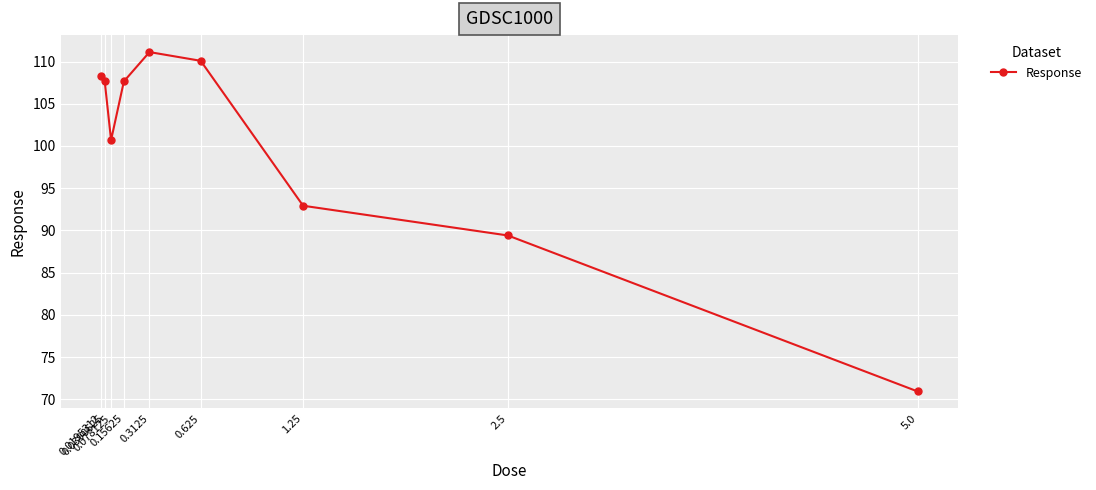

True or false: the data shows 149.3 at 0.078125.

False